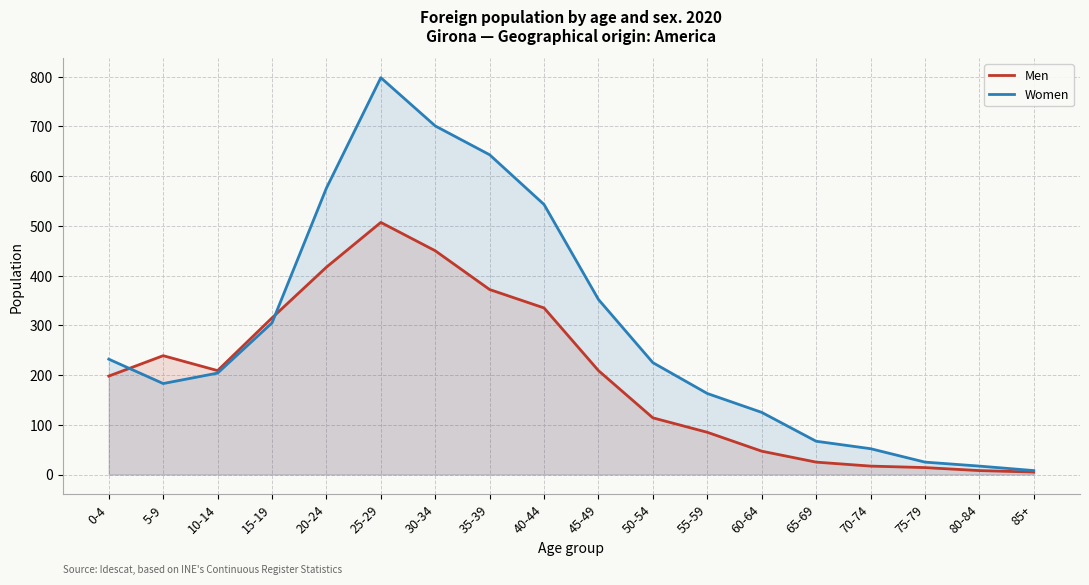

What is the difference between the Men values at 70-74 and 30-34?

433